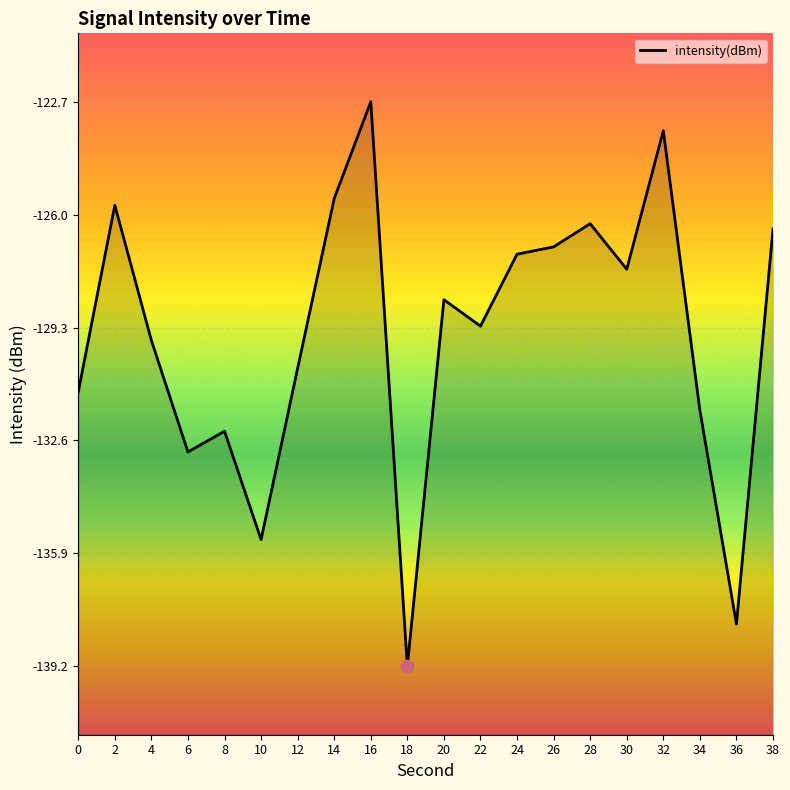

Which has a higher value, 28 or 38?

28